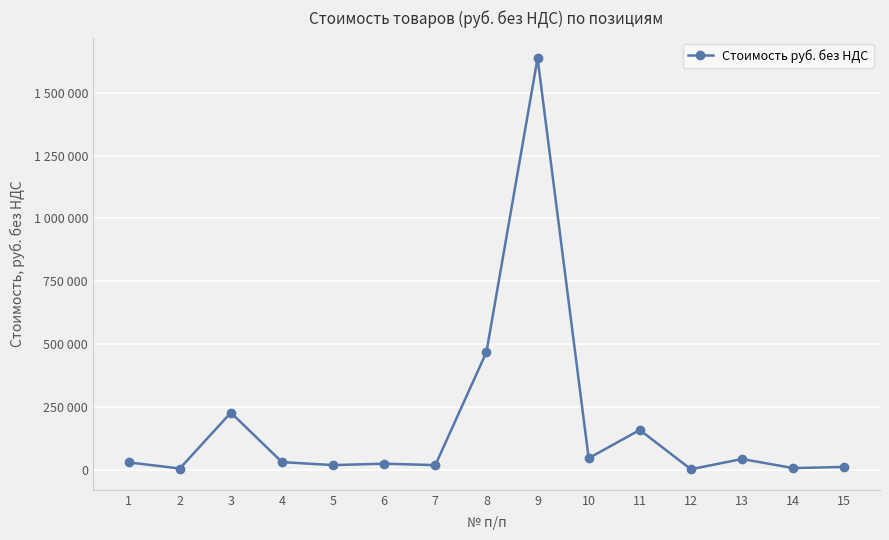

What is the difference between the second highest and minimum values?

466824.2